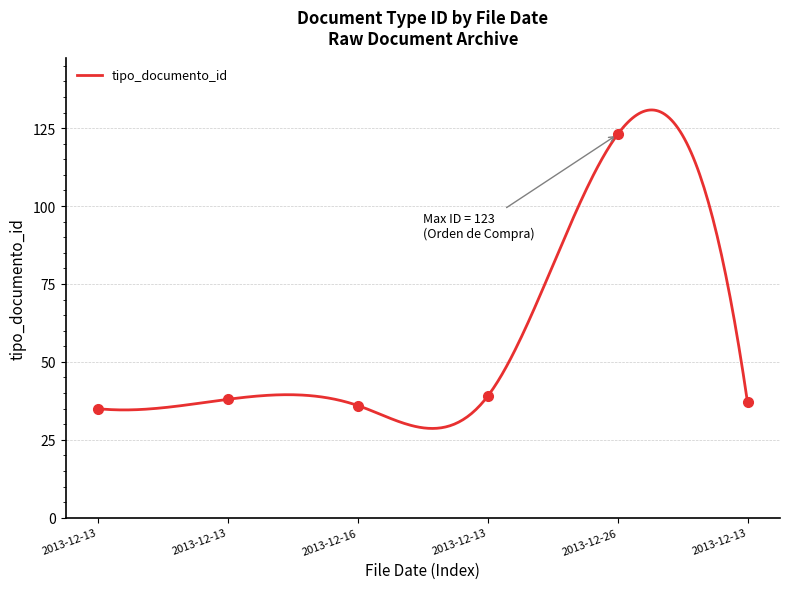

Read the value at 2013-12-13.

38